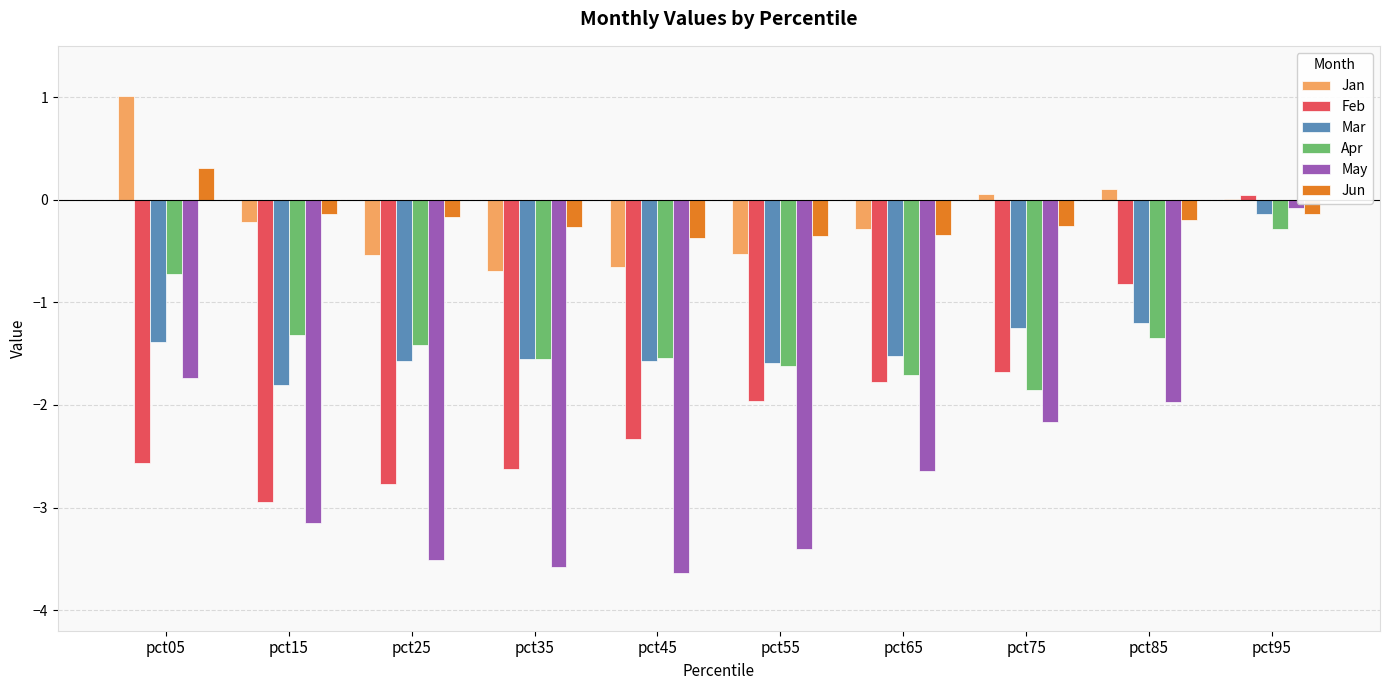

How many data points in Mar are above -1?

1